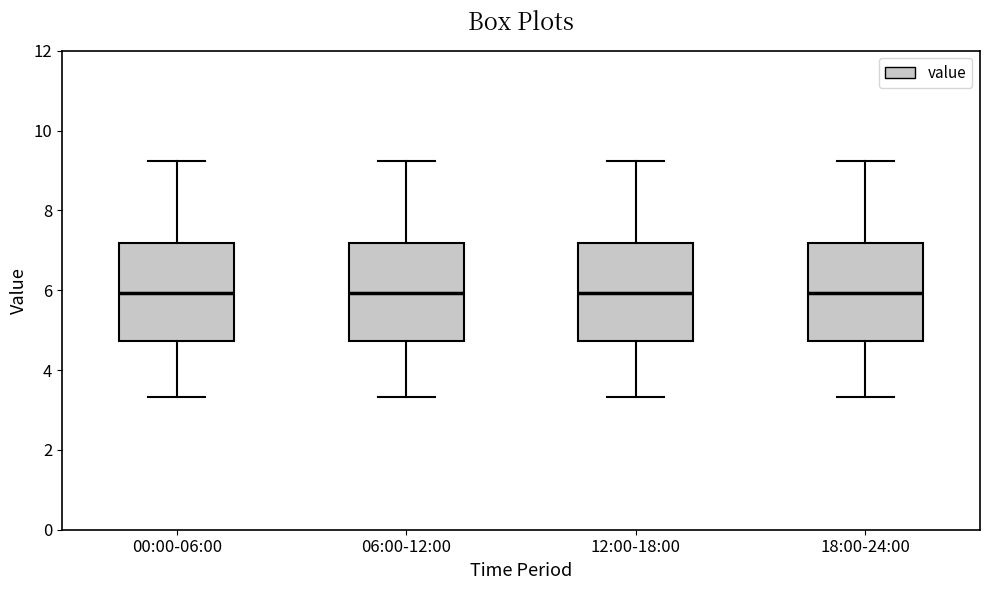

Reading left to right, transcribe this box plot: for each box, give where its median line is, the range the box spans, and where its two whiskers end, as read against the y-axis. The values are not printed on the chart, so give them approximately, as read against the axis.

00:00-06:00: median 6.0, box 4.8 to 7.2, whiskers 3.4 to 9.2
06:00-12:00: median 6.0, box 4.8 to 7.2, whiskers 3.4 to 9.2
12:00-18:00: median 6.0, box 4.8 to 7.2, whiskers 3.4 to 9.2
18:00-24:00: median 6.0, box 4.8 to 7.2, whiskers 3.4 to 9.2